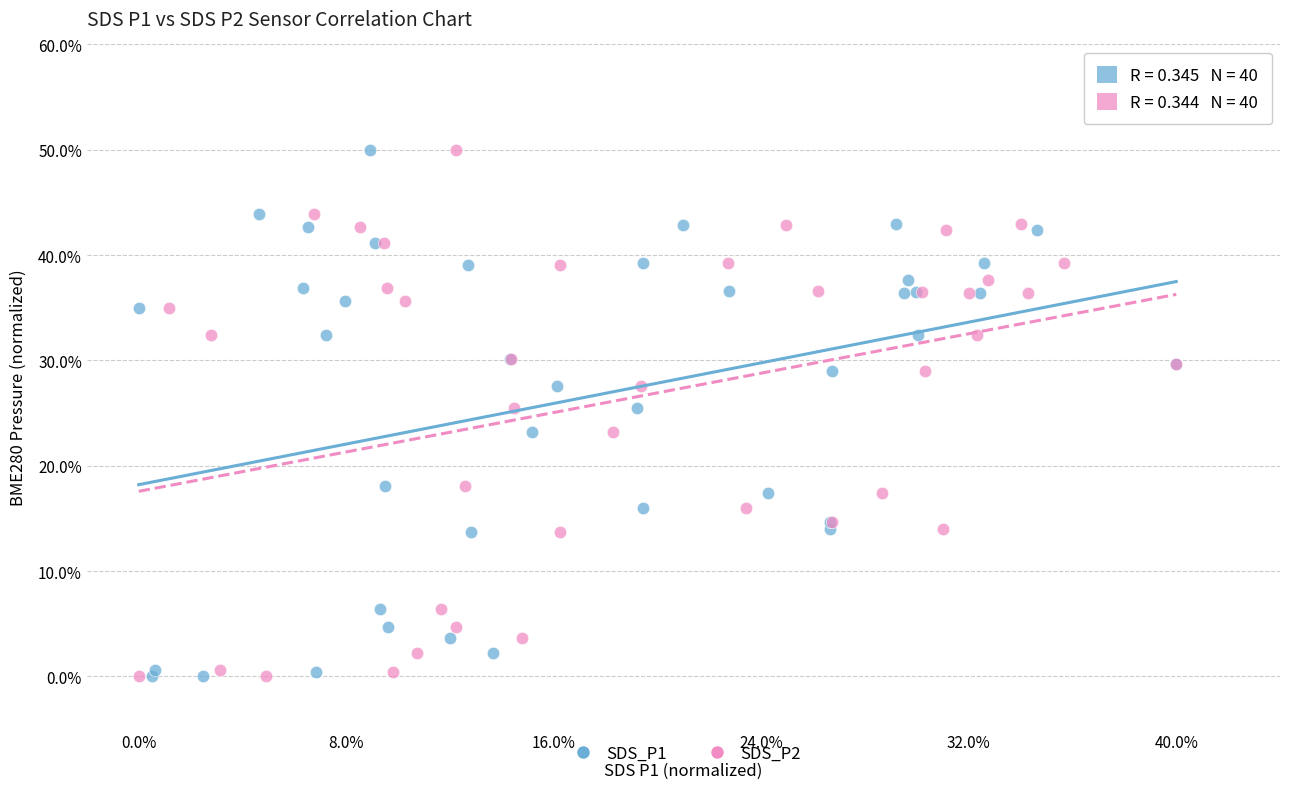

What are all the series names shown in the legend?

SDS_P1, SDS_P2